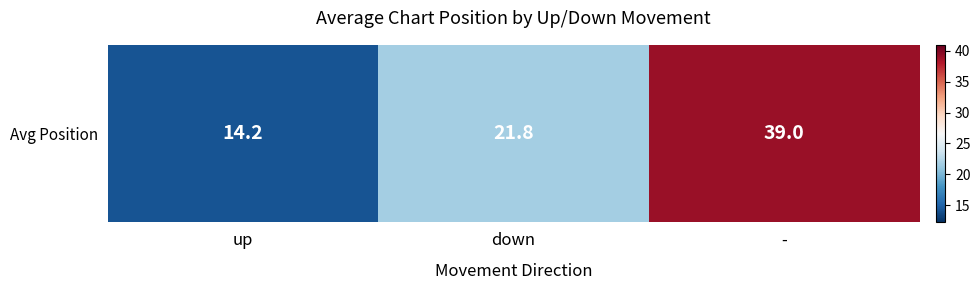

Reading left to right, what are all the values shown in this chart?

14.2	21.8	39.0